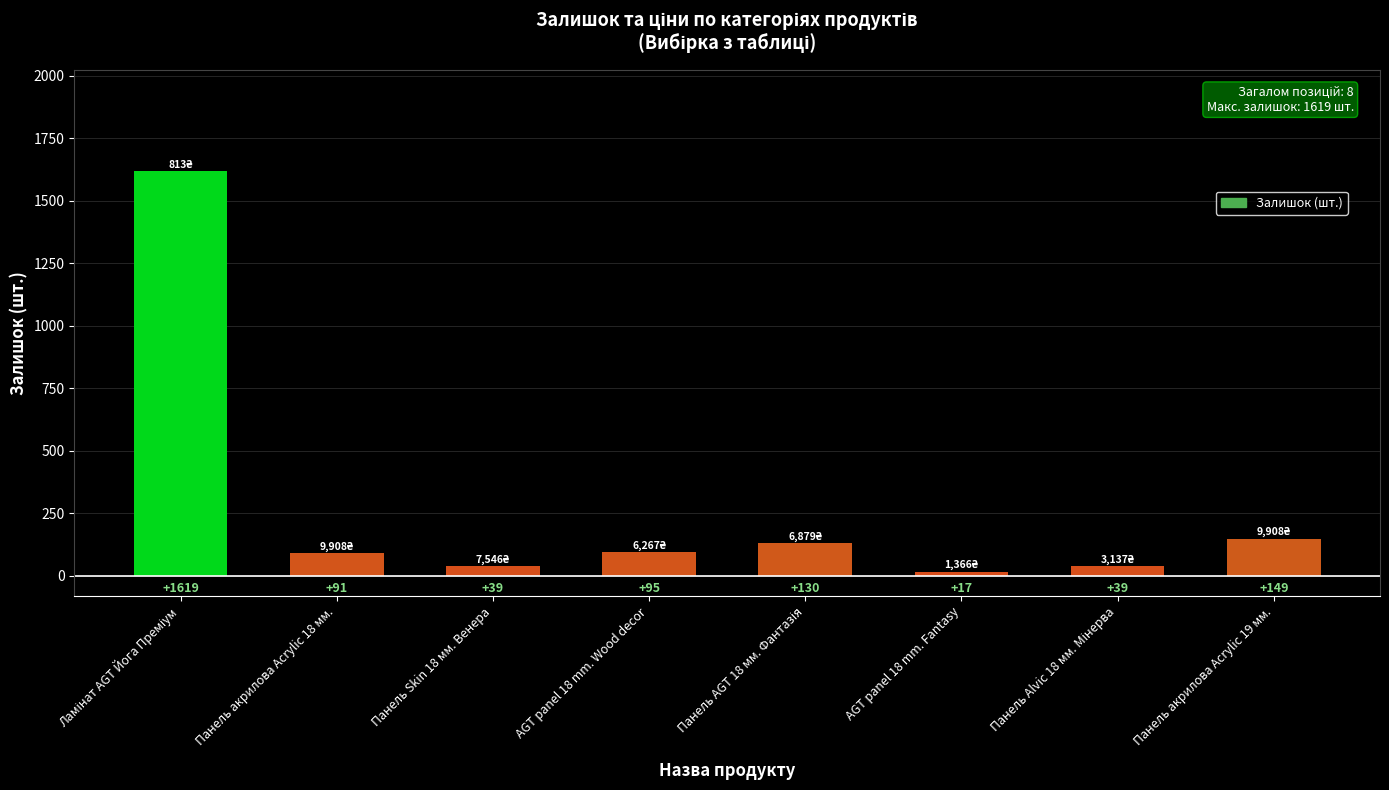

Which has a higher value, AGT panel 18 mm. Wood decor or AGT panel 18 mm. Fantasy?

AGT panel 18 mm. Wood decor